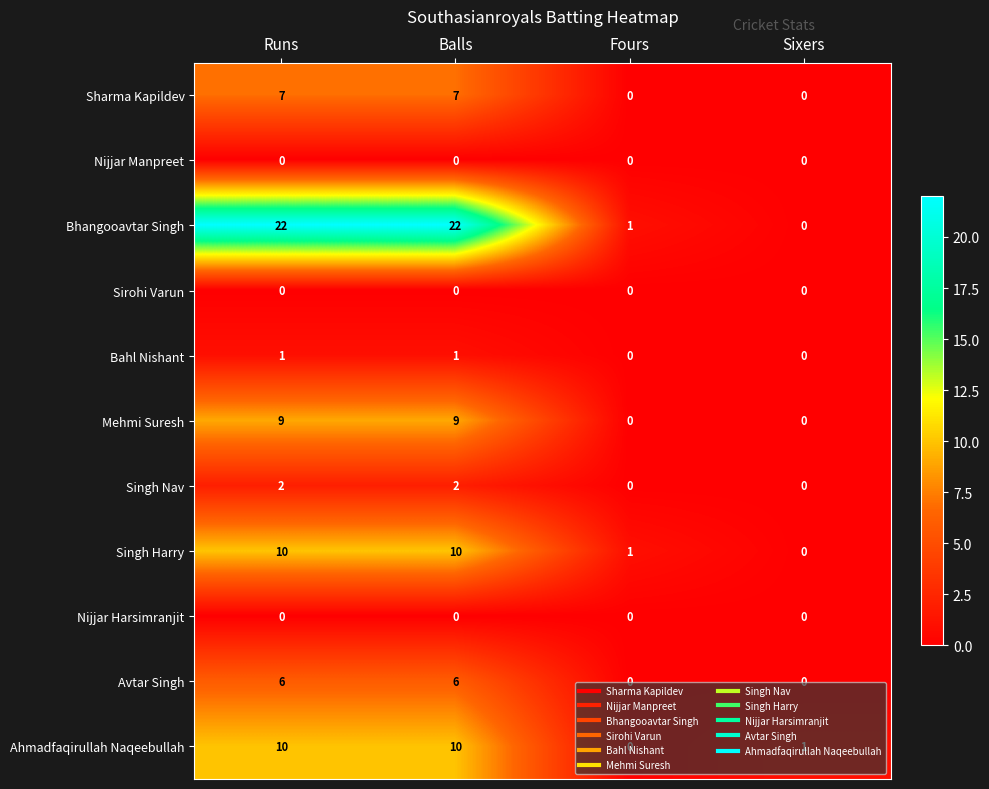

What is the difference between the Mehmi Suresh values at Fours and Runs?

9